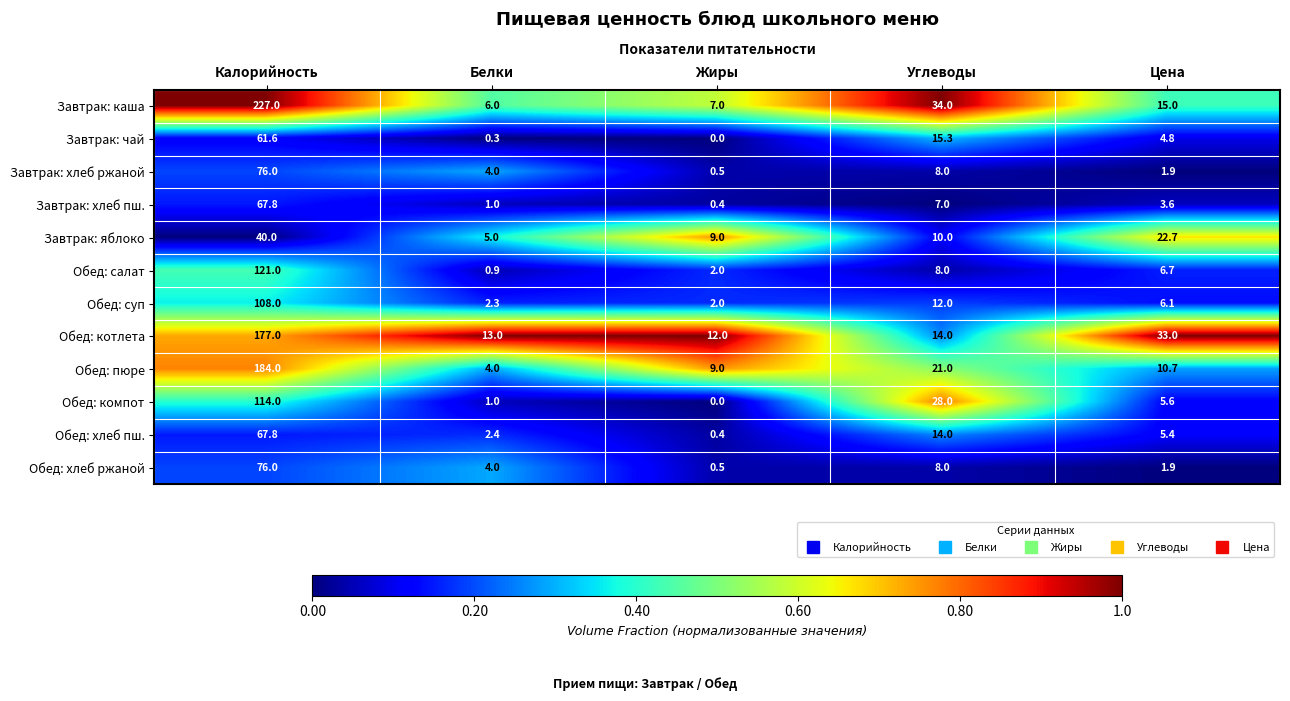

What is the sum of all Обед: хлеб ржаной values?

90.4